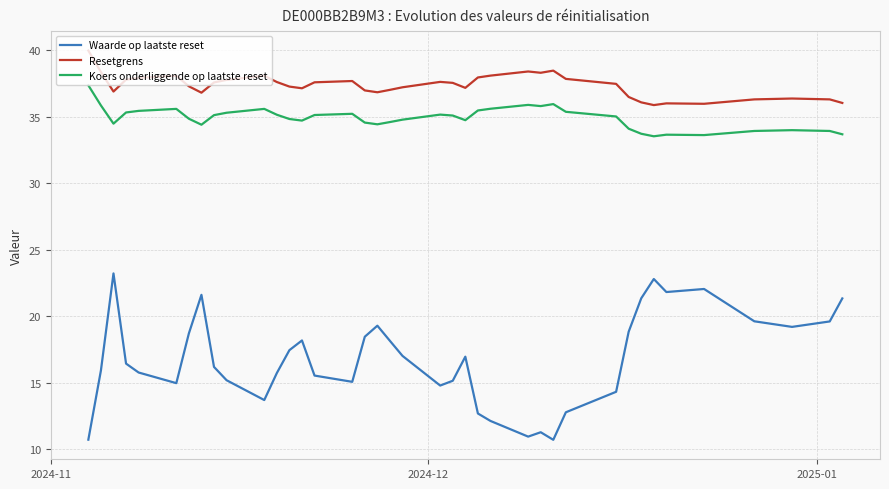

Which series has the largest total across all categories?

Resetgrens